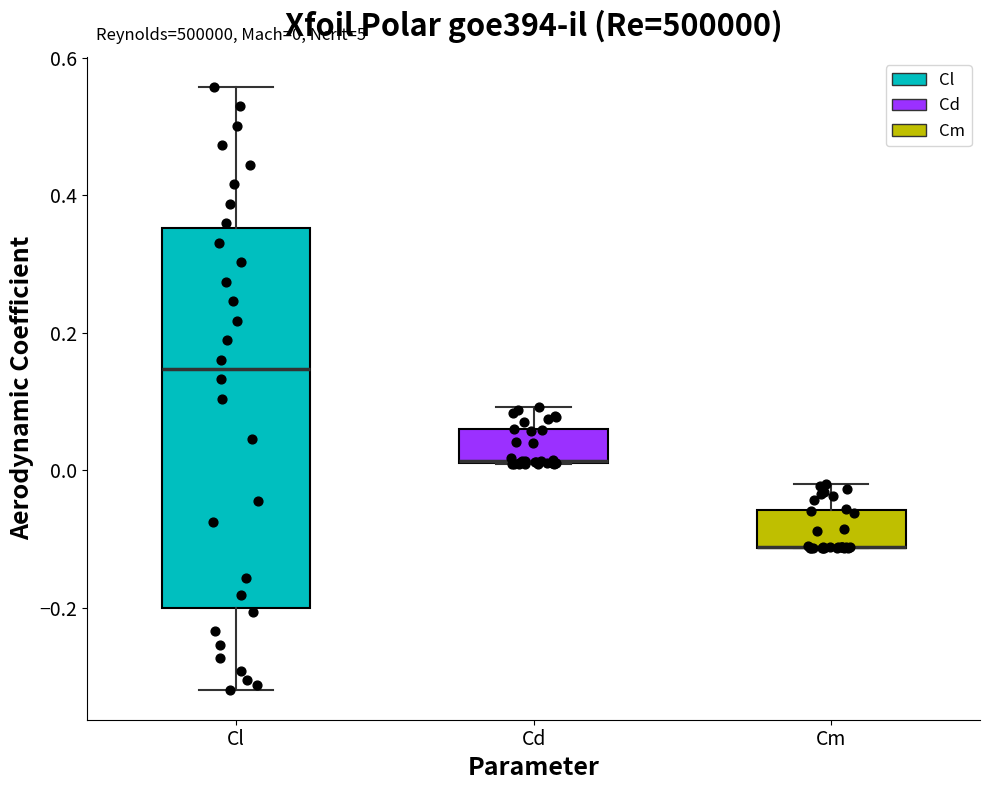

Which box is the tallest, from its lower edge to its upper edge?

Cl